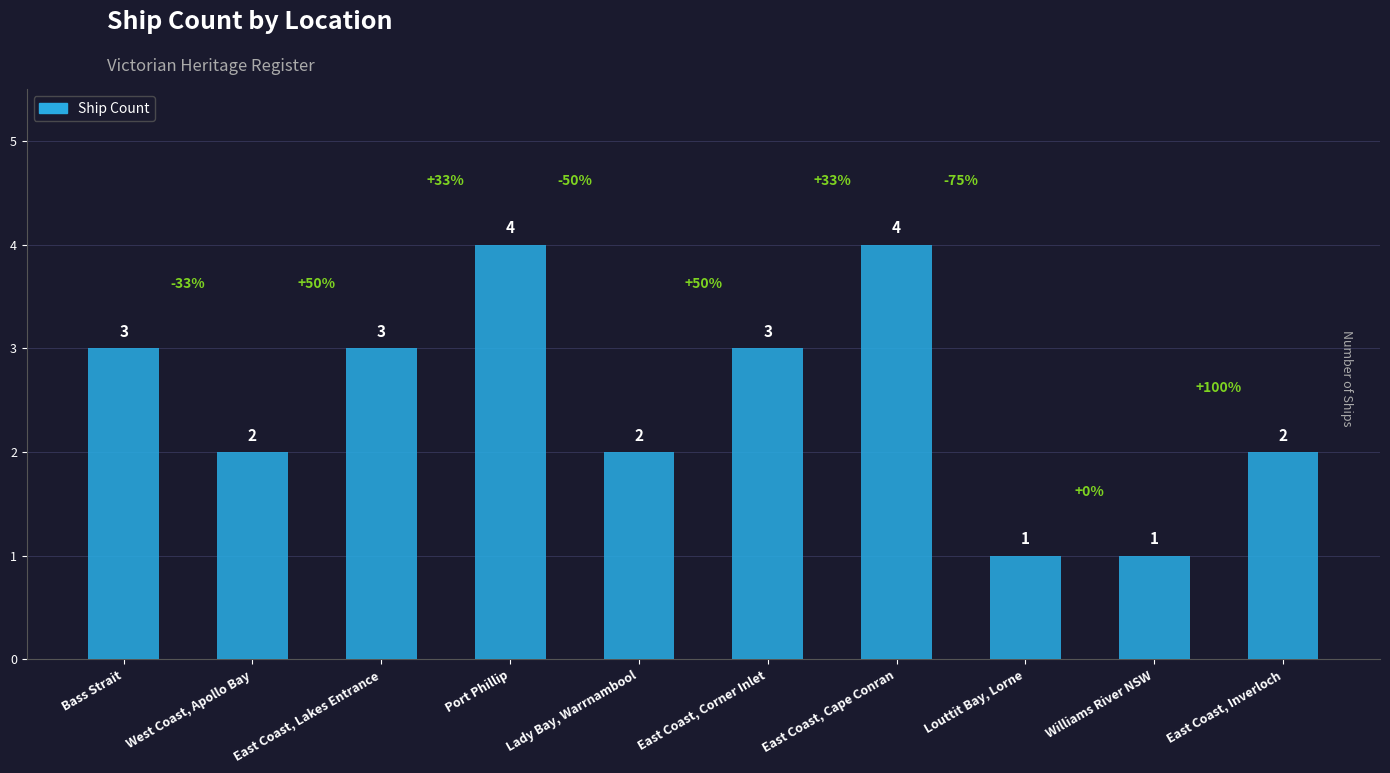

What is the label of the 2nd bar from the left?

West Coast, Apollo Bay